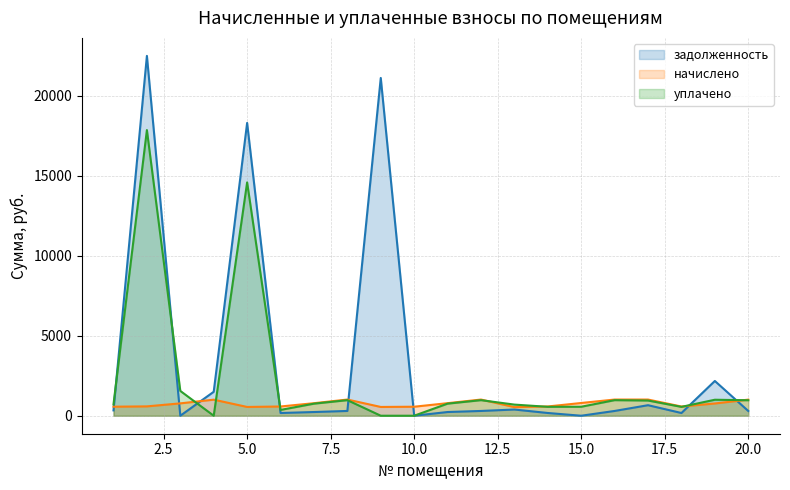

True or false: задолженность and начислено cross at least once.

True